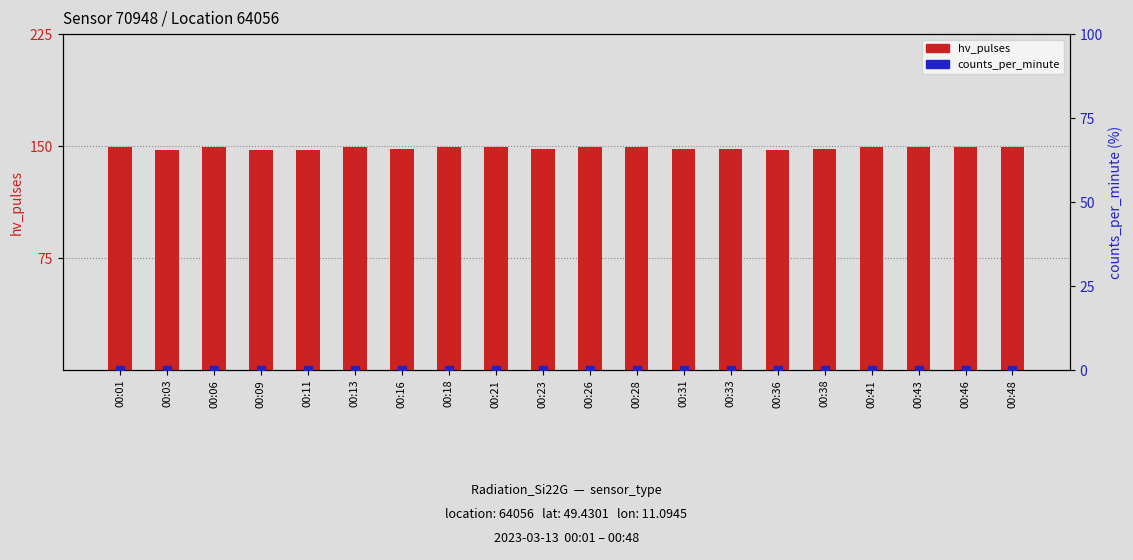

What is the total value across all series at 00:48?

149